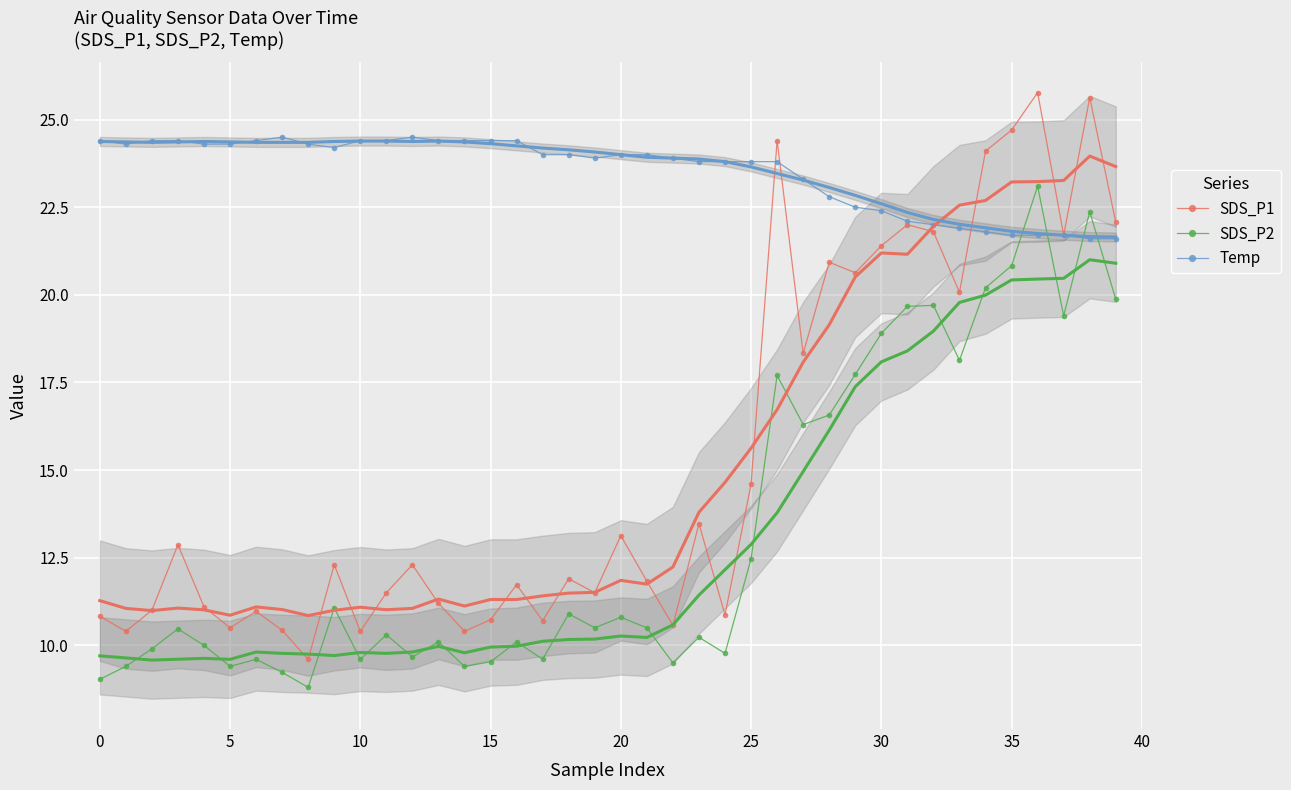

How many lines are shown in the chart?

3